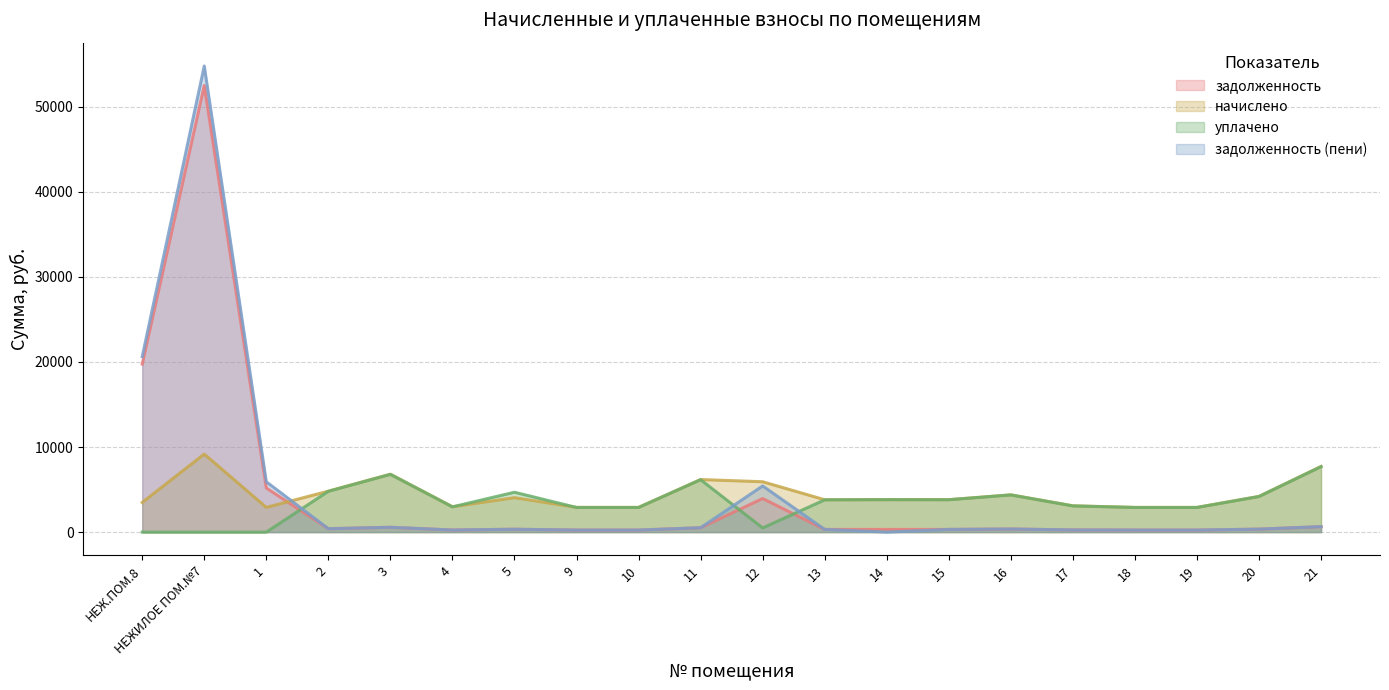

The задолженность (пени) series shows 75170.3 at НЕЖИЛОЕ ПОМ.№7. True or false?

False